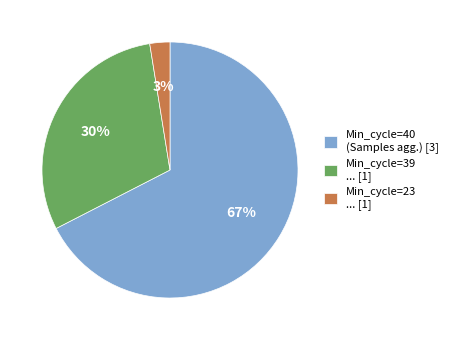

Is there any slice that represents more than half of the pie?

Yes